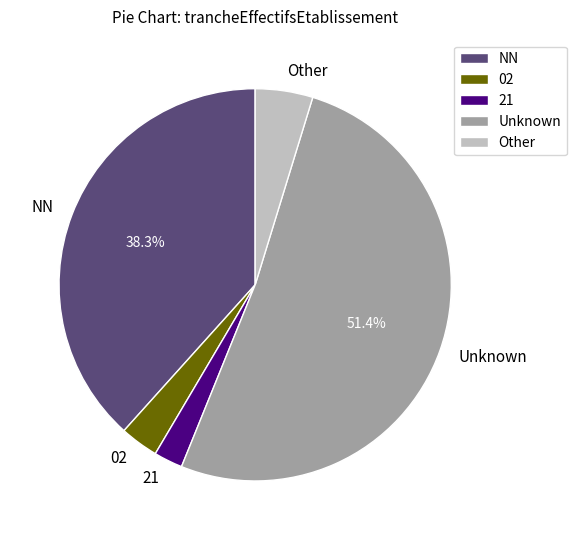

What percentage is the 02 slice, to the nearest percent?

3%